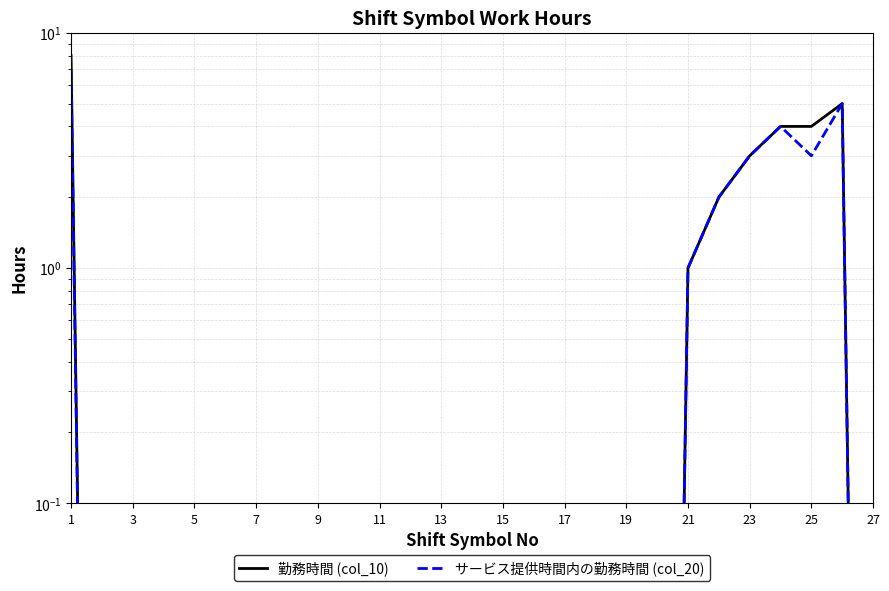

Which series has the largest range (max minus min)?

勤務時間 (col_10)